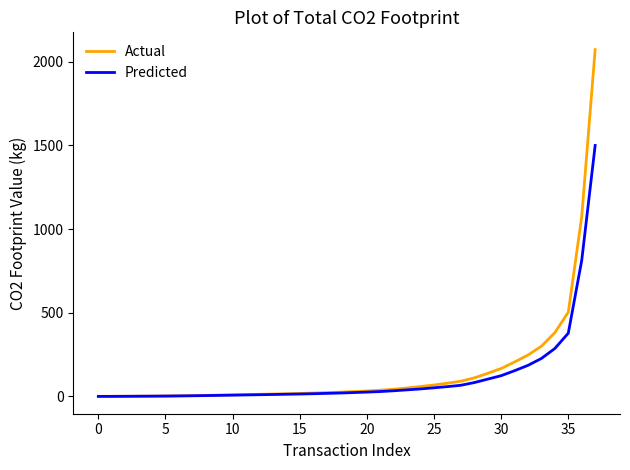

List the series in order of their peak value, lowest first.

Predicted, Actual